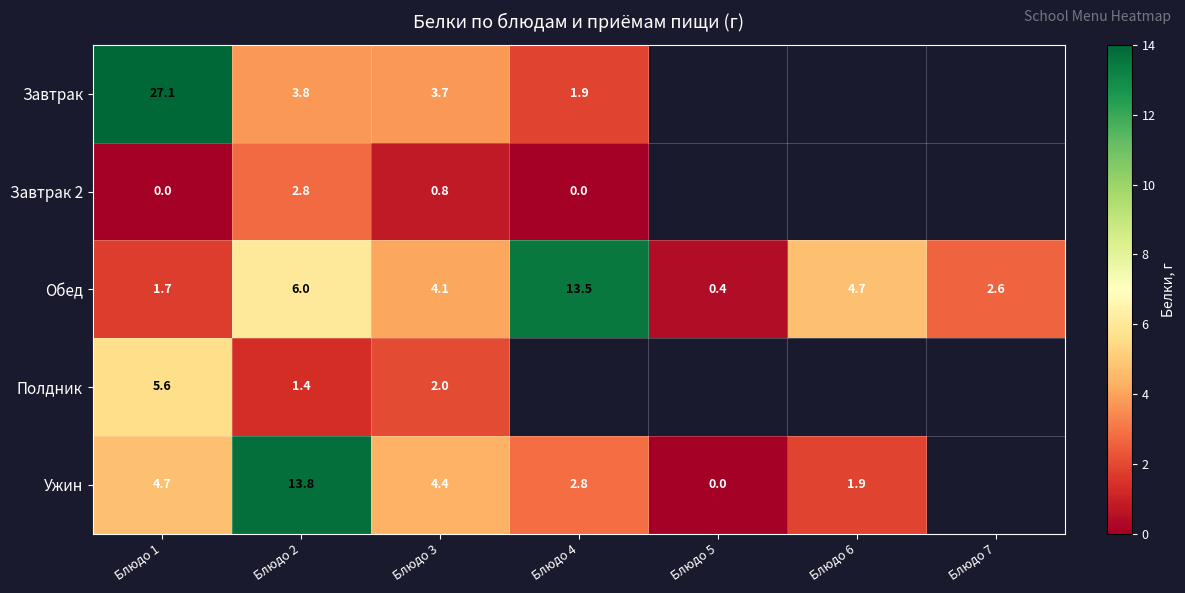

Which series has the largest range (max minus min)?

Завтрак